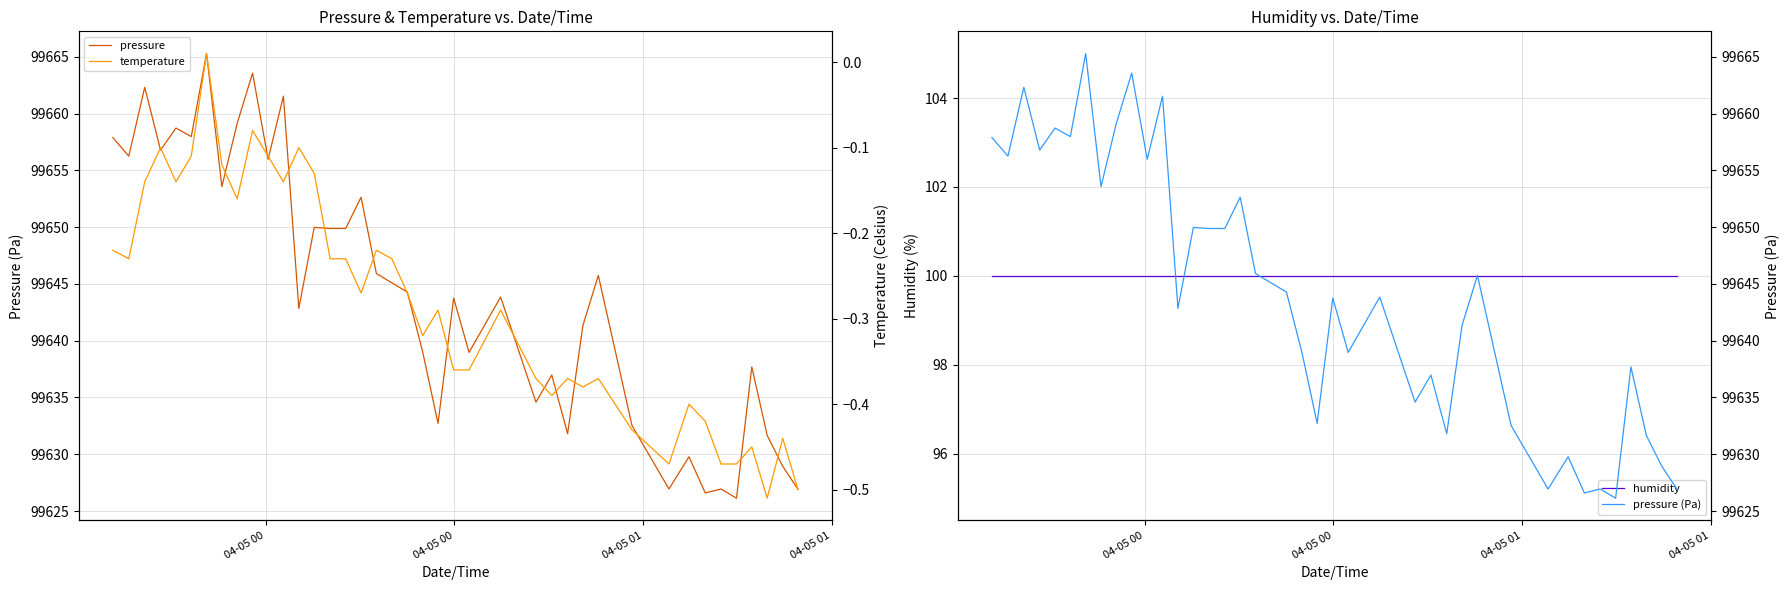

How many data points does each series have?

40